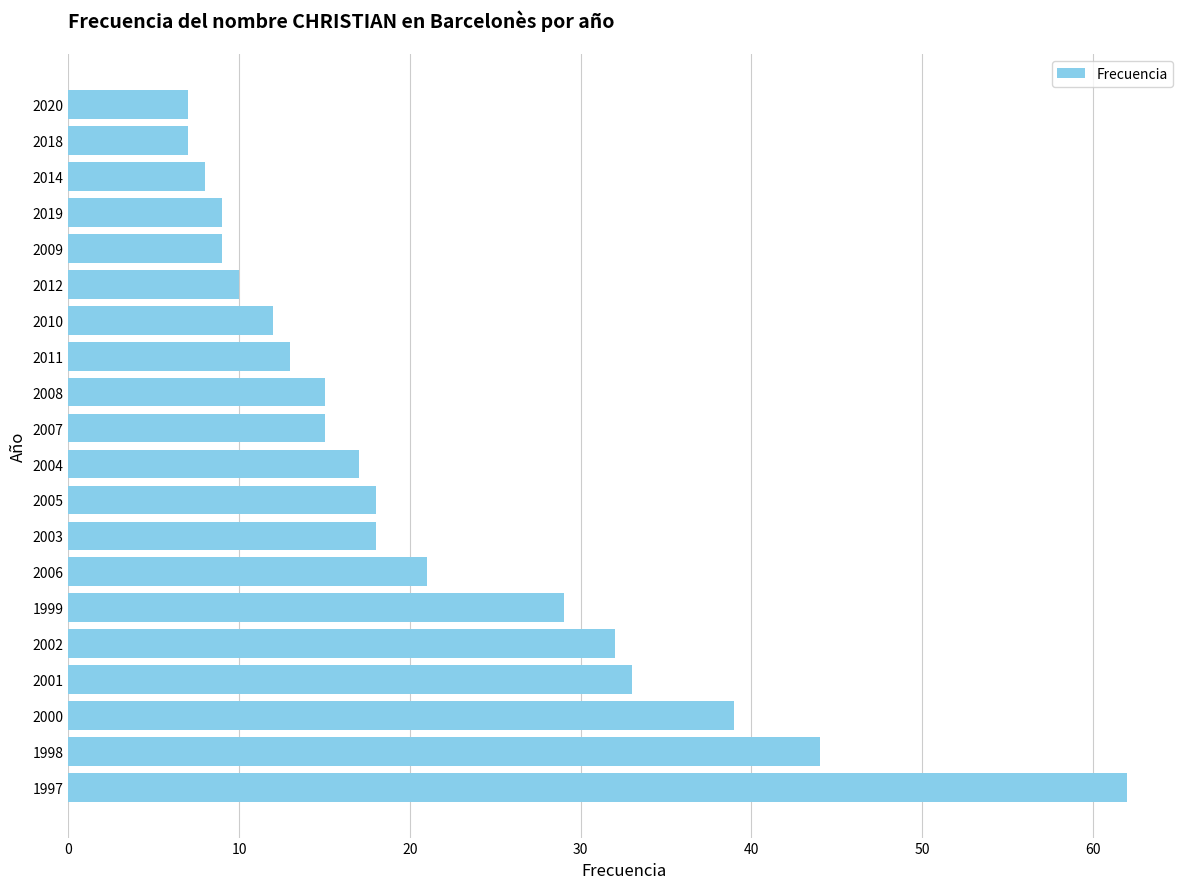

The chart shows a value of 4 at 2007. True or false?

False